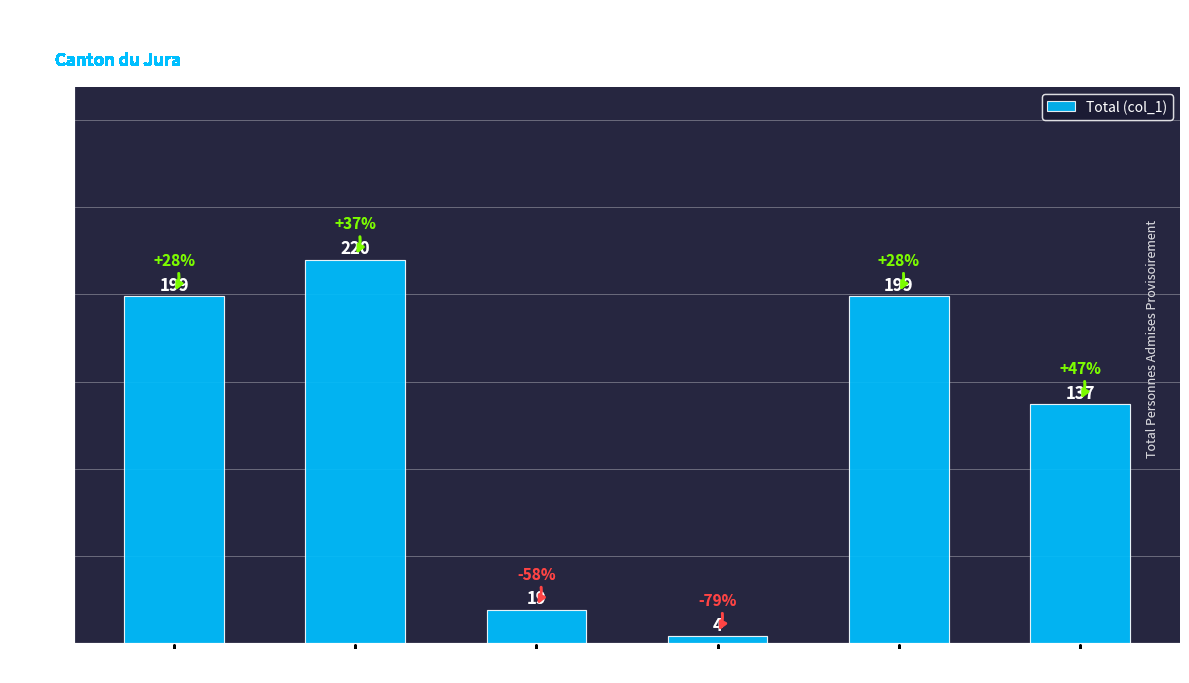

Count the number of data series in this chart.

1